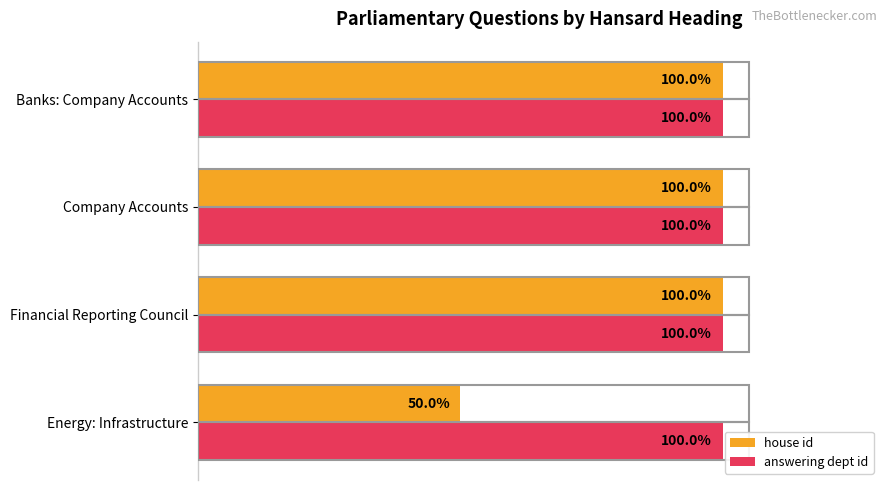

Which label corresponds to the smallest value in the chart?

Energy: Infrastructure